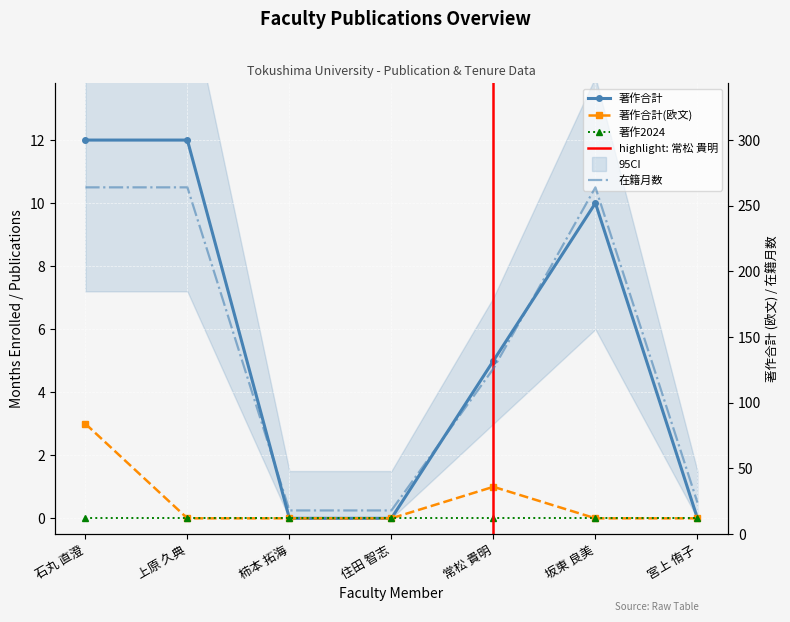

Is this an area chart (filled region under the line)?

No